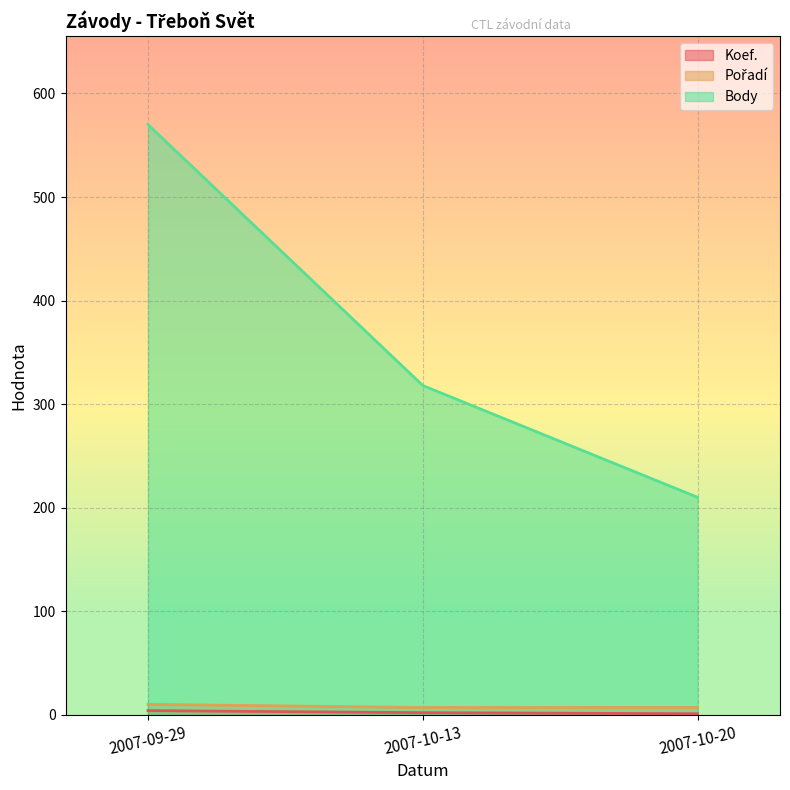

Does the chart display data point markers on the line(s)?

No